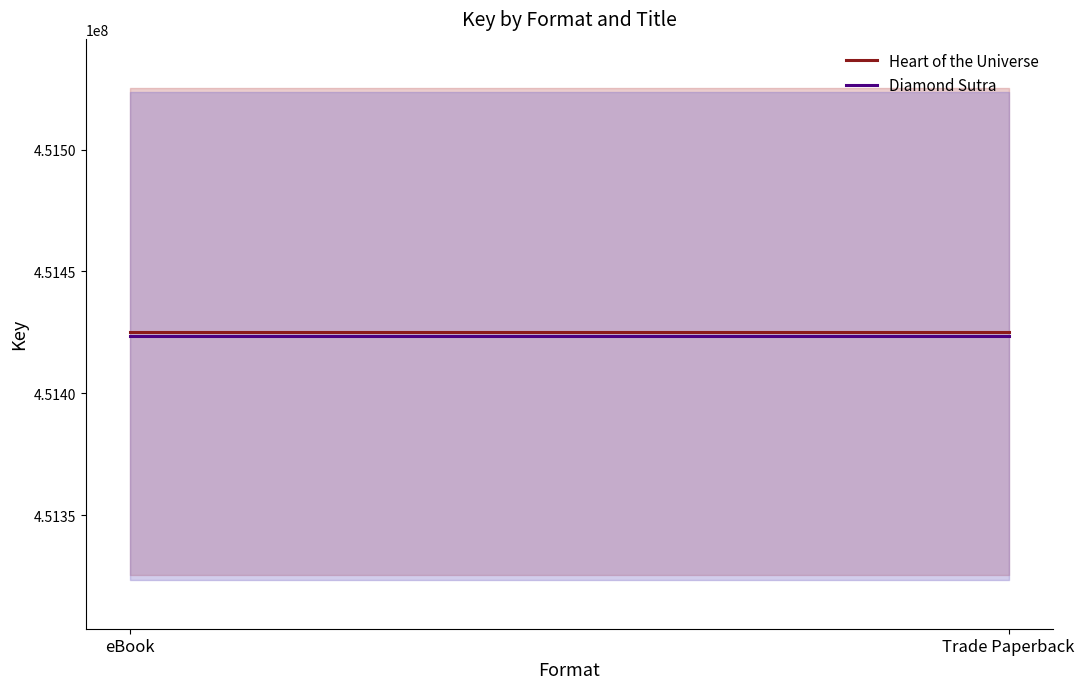

What is the spread (max minus min) of values at Trade Paperback?

1768